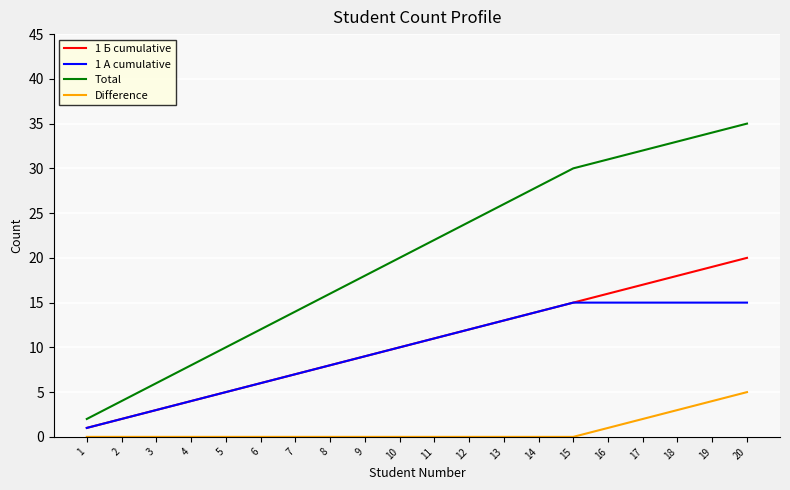

True or false: Difference and Total cross at least once.

False